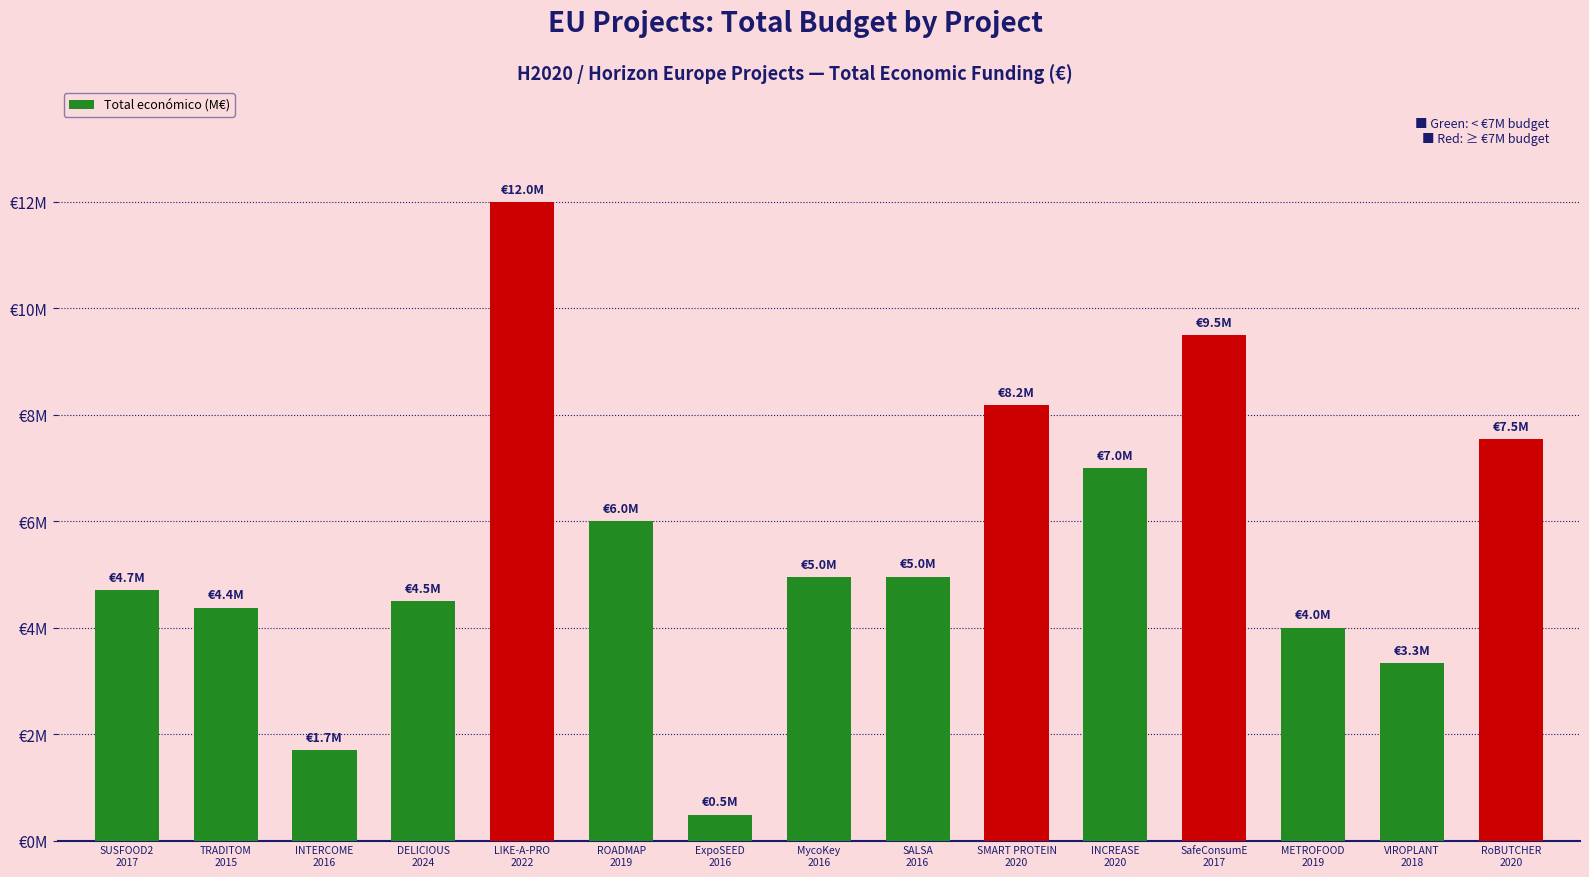

List the labels in order of value, smallest first.

ExpoSEED
2016, INTERCOME
2016, VIROPLANT
2018, METROFOOD
2019, TRADITOM
2015, DELICIOUS
2024, SUSFOOD2
2017, MycoKey
2016, SALSA
2016, ROADMAP
2019, INCREASE
2020, RoBUTCHER
2020, SMART PROTEIN
2020, SafeConsumE
2017, LIKE-A-PRO
2022